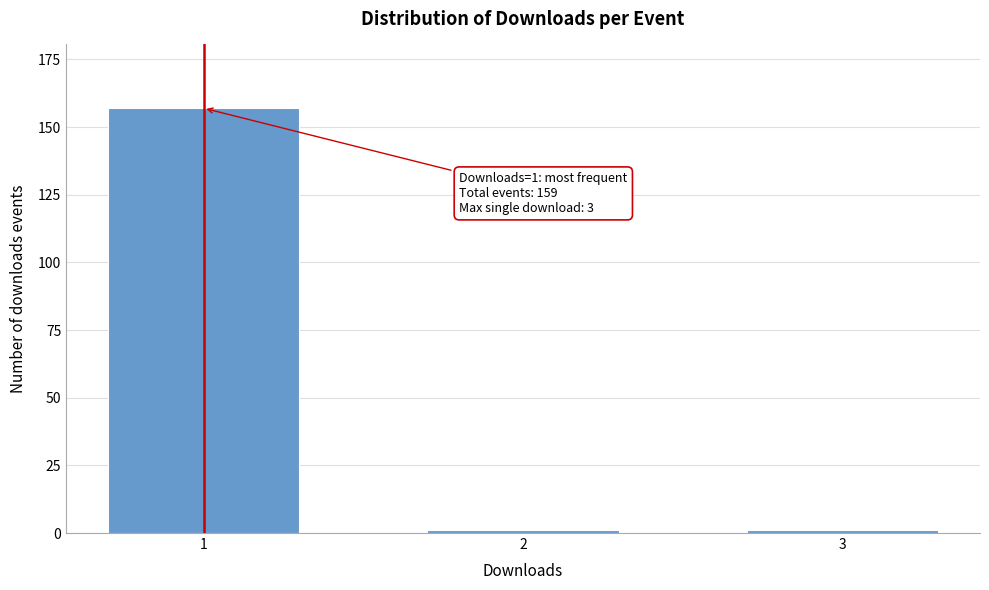

Reading left to right, list all the values displayed in this chart.

1=157	2=1	3=1